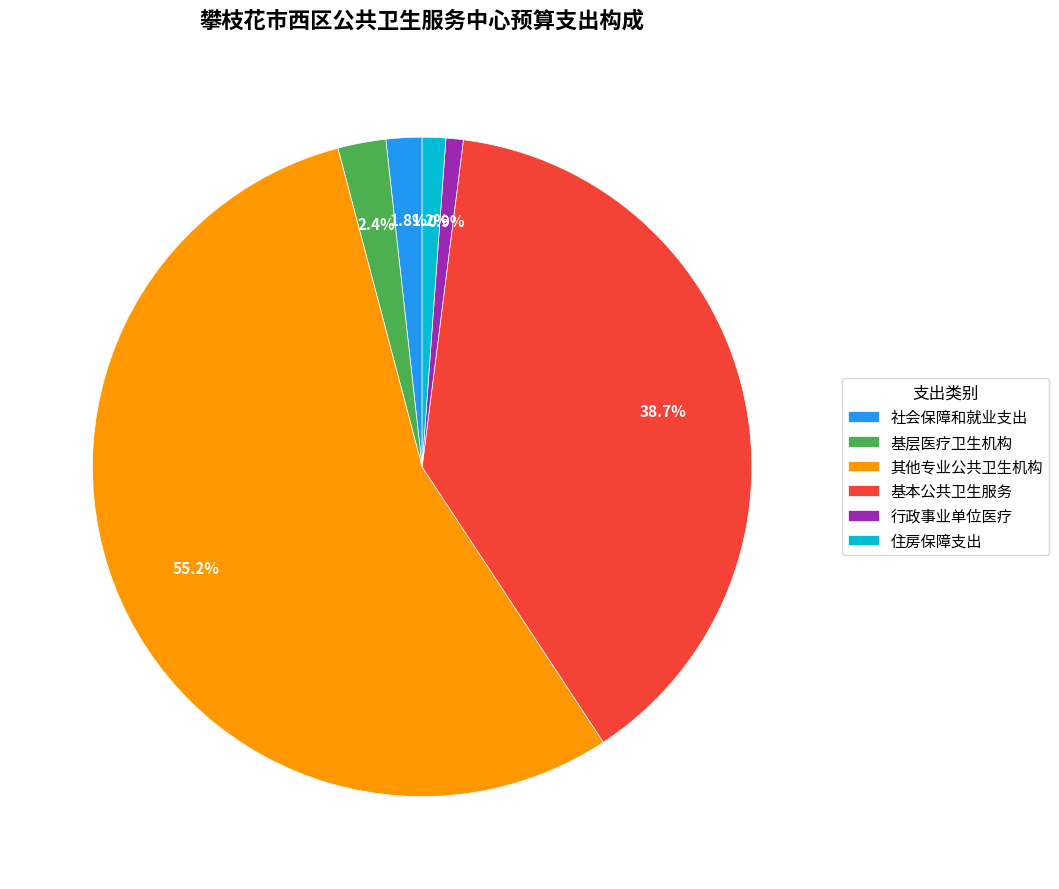

The 行政事业单位医疗 slice represents 13% of the pie. True or false?

False